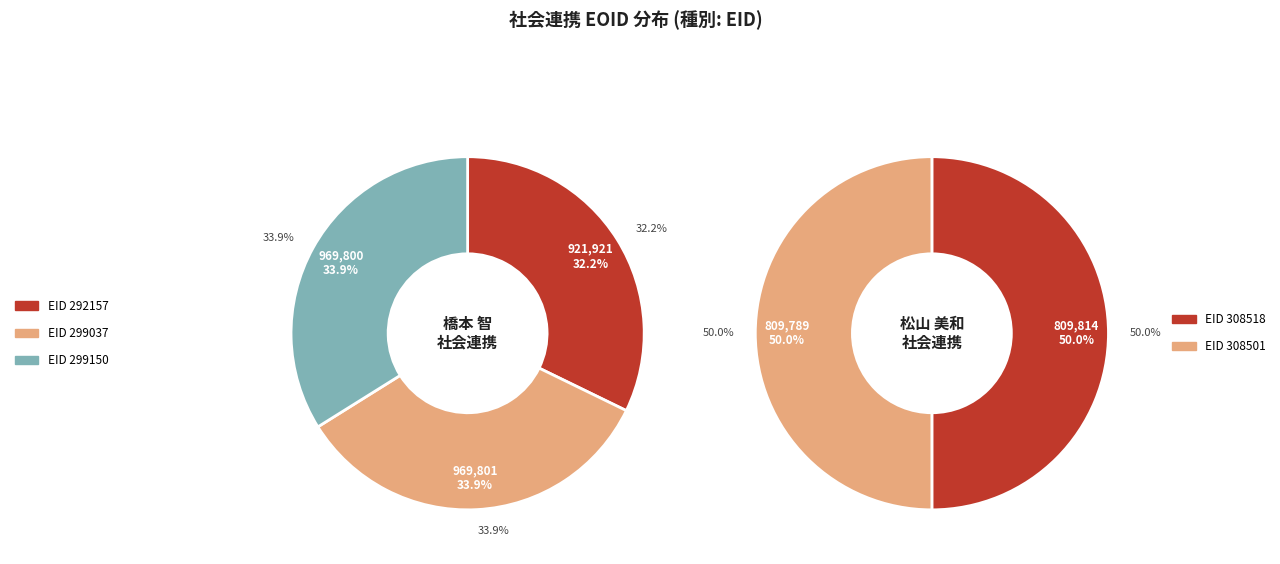

What percentage do 308518 and 299037 together represent?

39.7%